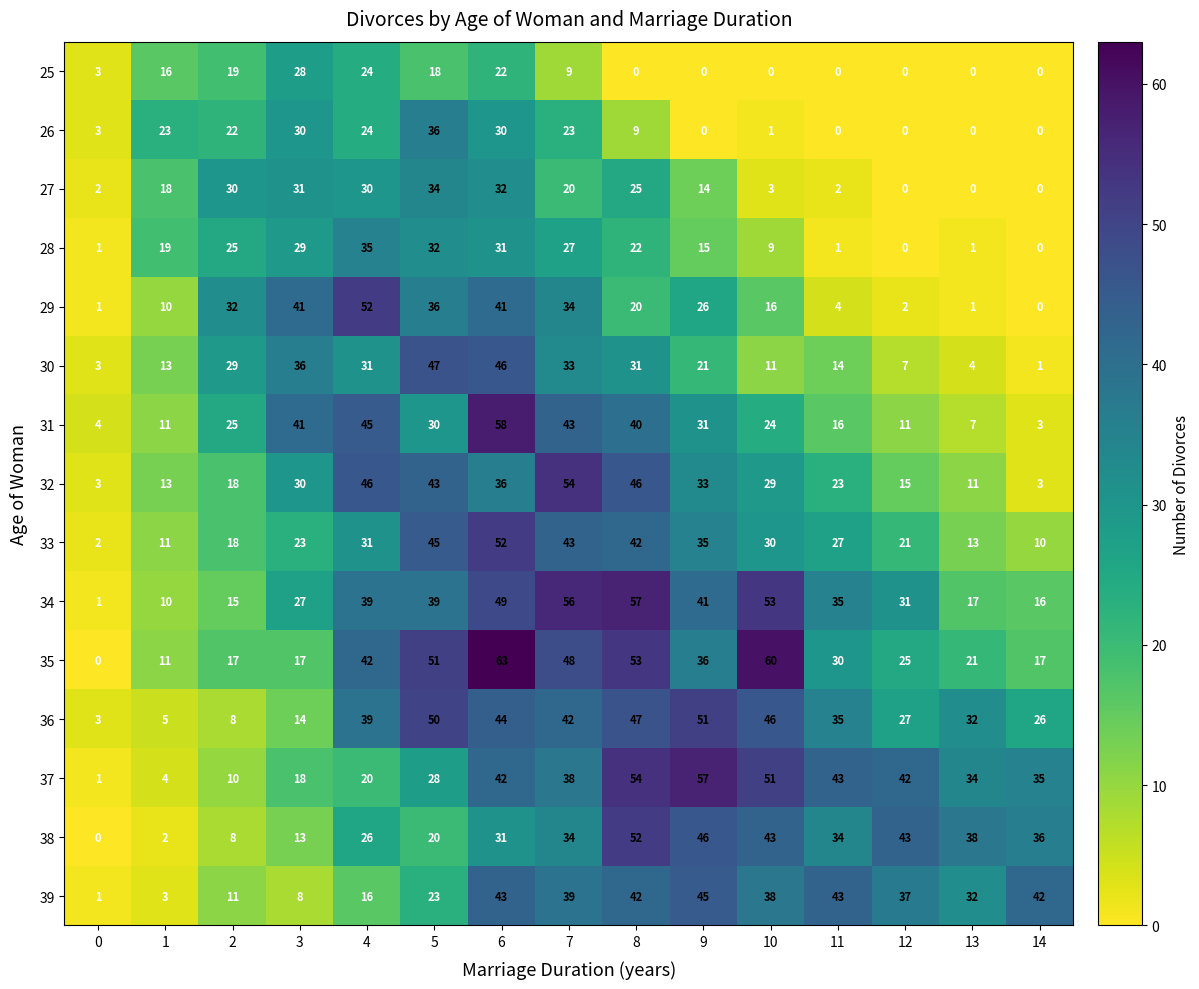

What is the difference between the maximum and minimum values in the 25 series?

28